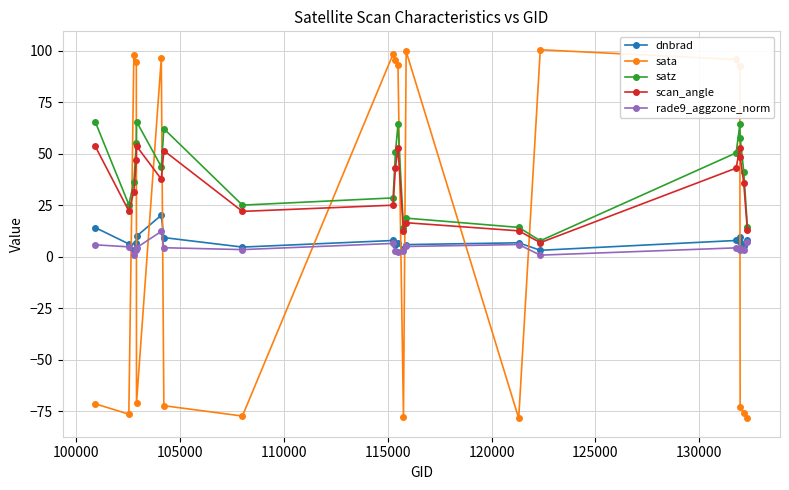

In scan_angle, how many points are higher than both neighbors (excluding endpoints)?

5